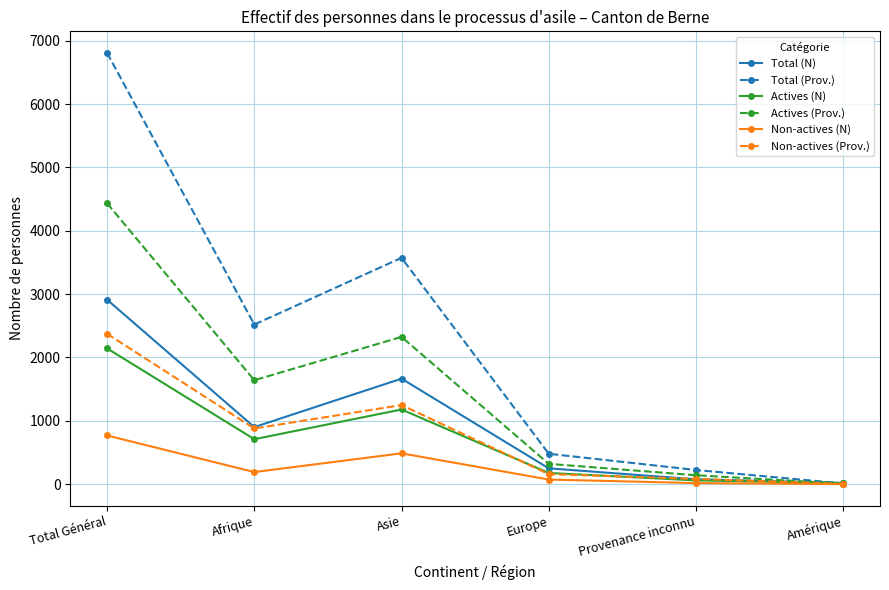

The value of Actives (Prov.) at Asie is 3191. True or false?

False